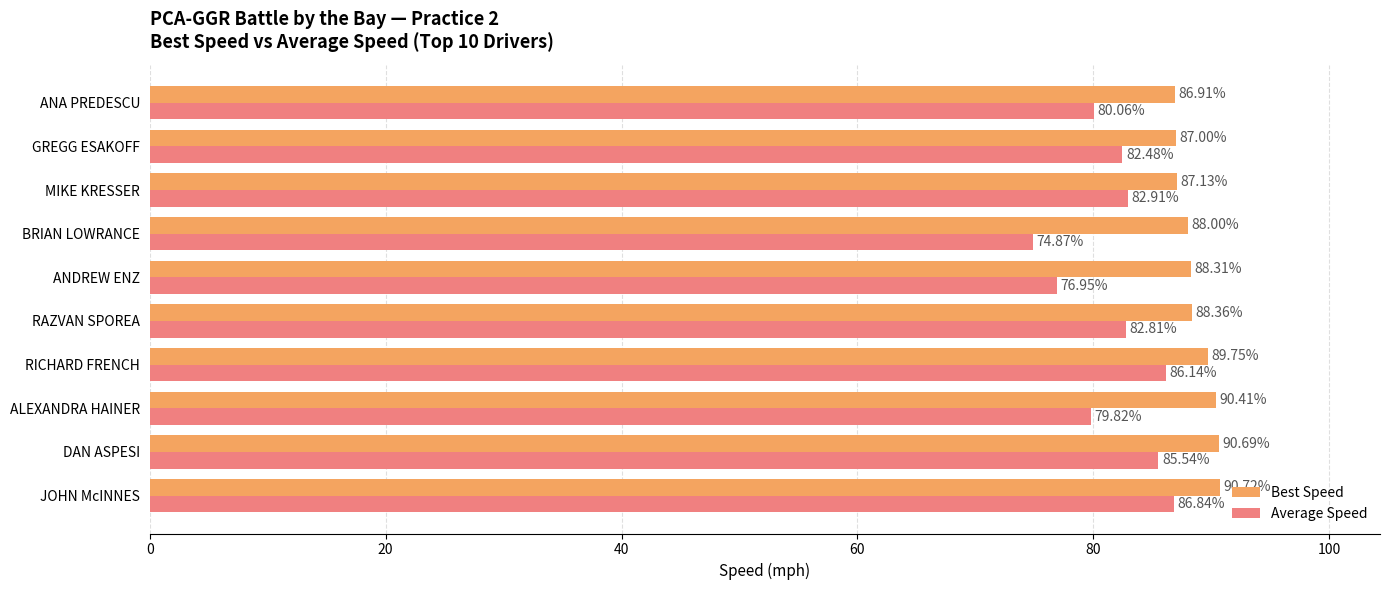

Which label corresponds to the smallest value in the chart?

BRIAN LOWRANCE